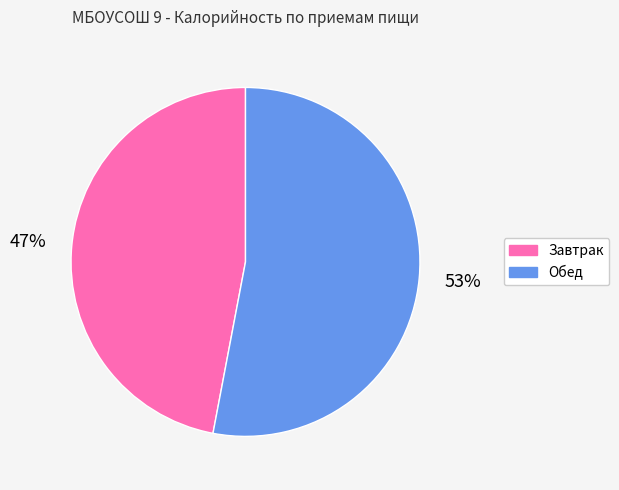

Which slice is the largest?

Обед